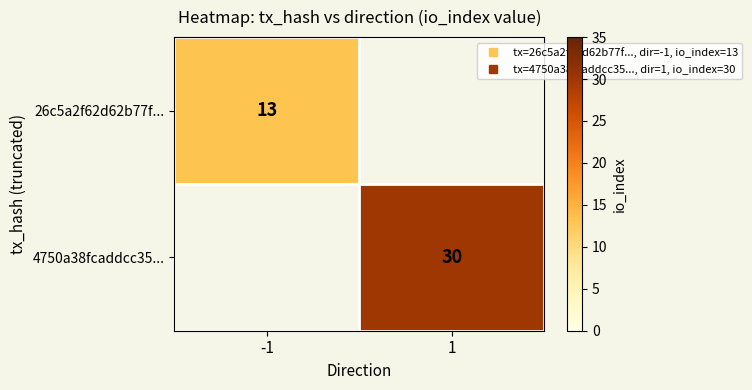

Where is 26c5a2f62d62b77f... nearest to the value 13?

-1